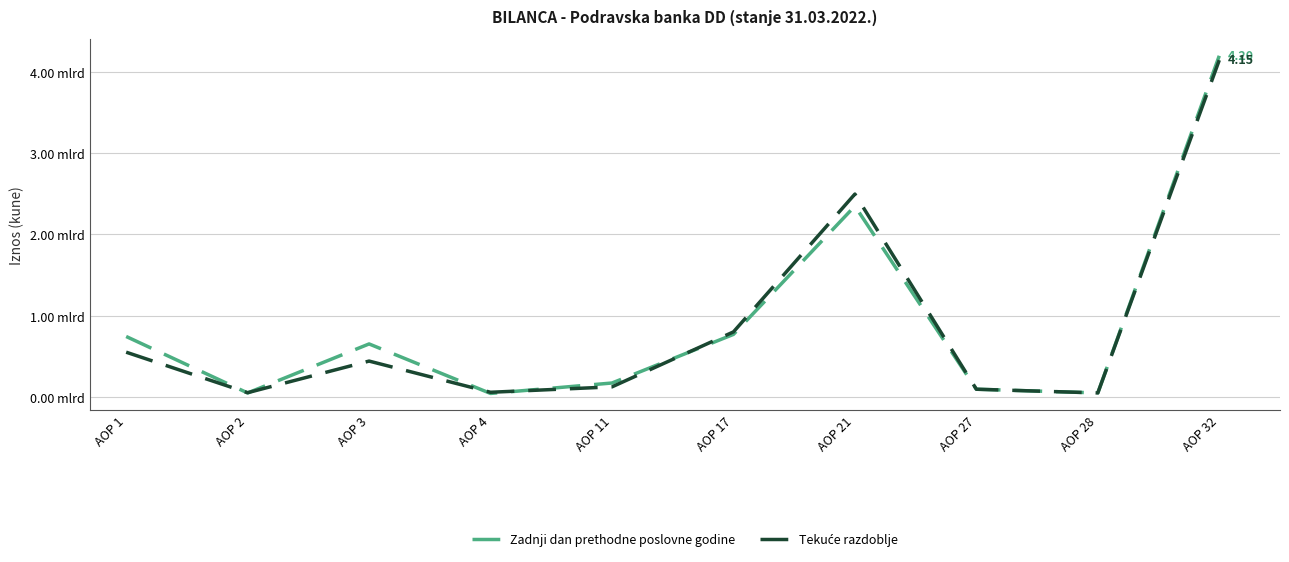

True or false: Tekuće razdoblje has a value of 953936468 at AOP 21.

False